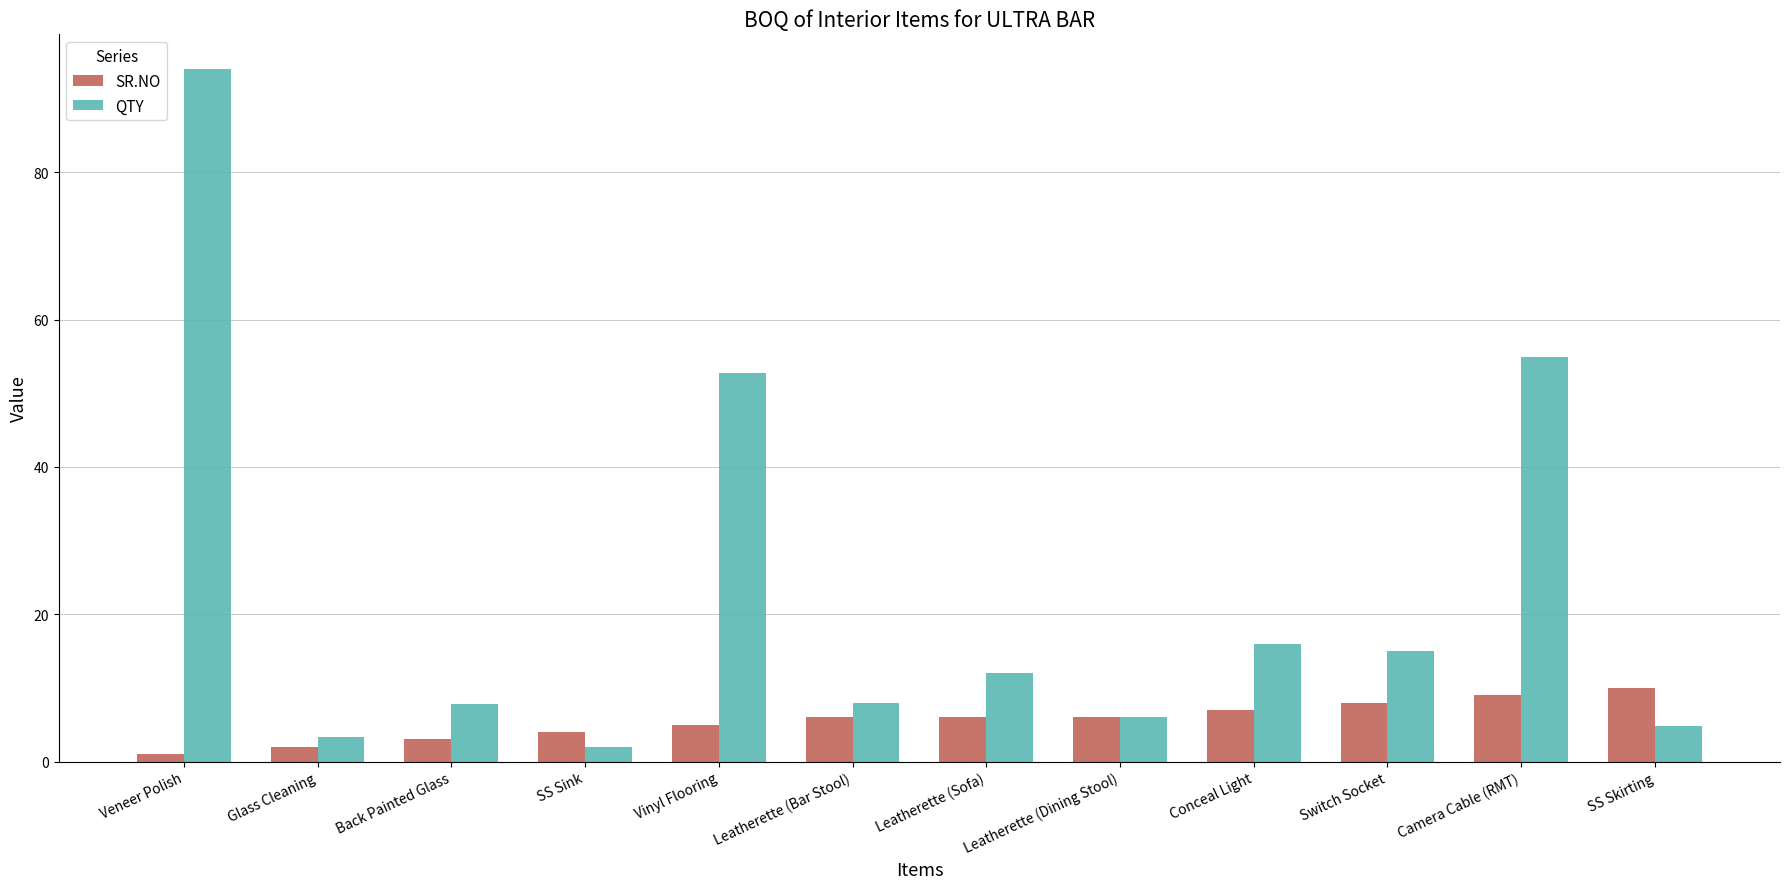

Which series has the largest total across all categories?

QTY